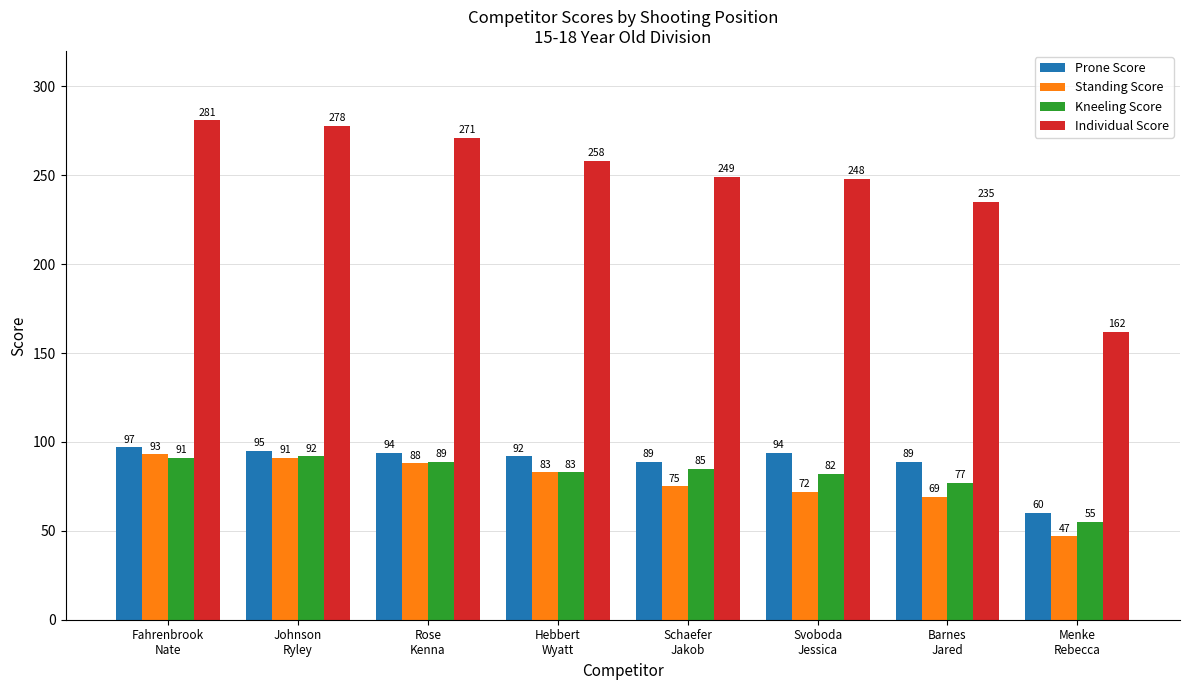

At which label does Individual Score first exceed 258?

Fahrenbrook
Nate